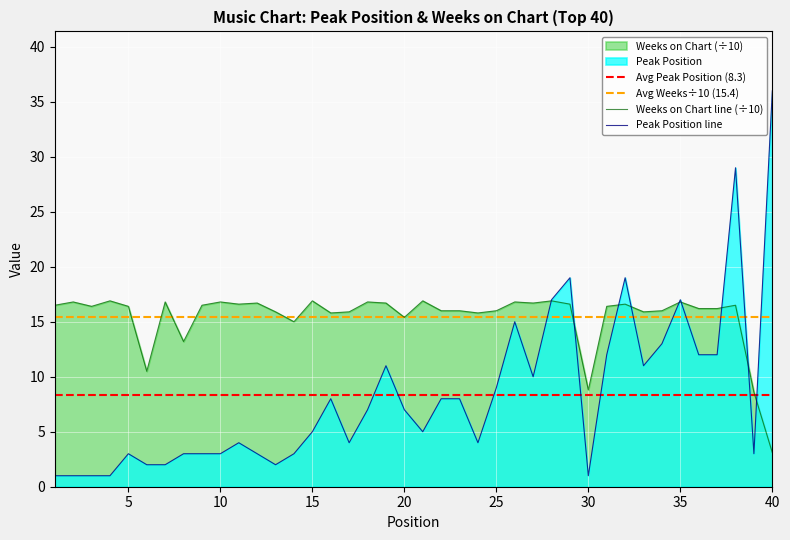

Reading right to left, what are all the values shown in this chart?

Peak Position: 36.0	3.0	29.0	12.0	12.0	17.0	13.0	11.0	19.0	12.0	1.0	19.0	17.0	10.0	15.0	9.0	4.0	8.0	8.0	5.0	7.0	11.0	7.0	4.0	8.0	5.0	3.0	2.0	3.0	4.0	3.0	3.0	3.0	2.0	2.0	3.0	1.0	1.0	1.0	1.0
Weeks on Chart: 3.1	8.6	16.5	16.2	16.2	16.8	16.0	15.9	16.6	16.4	8.8	16.6	16.9	16.7	16.8	16.0	15.8	16.0	16.0	16.9	15.4	16.7	16.8	15.9	15.8	16.9	15.0	15.9	16.7	16.6	16.8	16.5	13.2	16.8	10.5	16.4	16.9	16.4	16.8	16.5